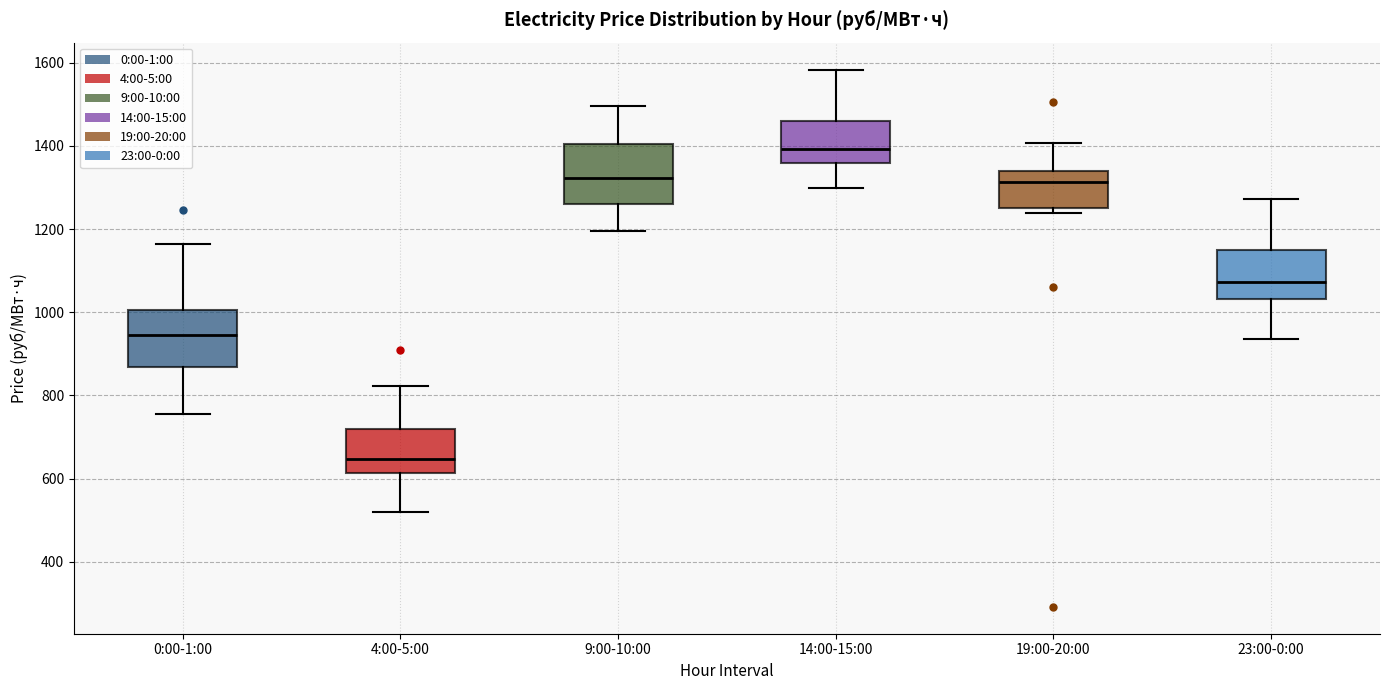

Which box's median line is the lowest?

4:00-5:00